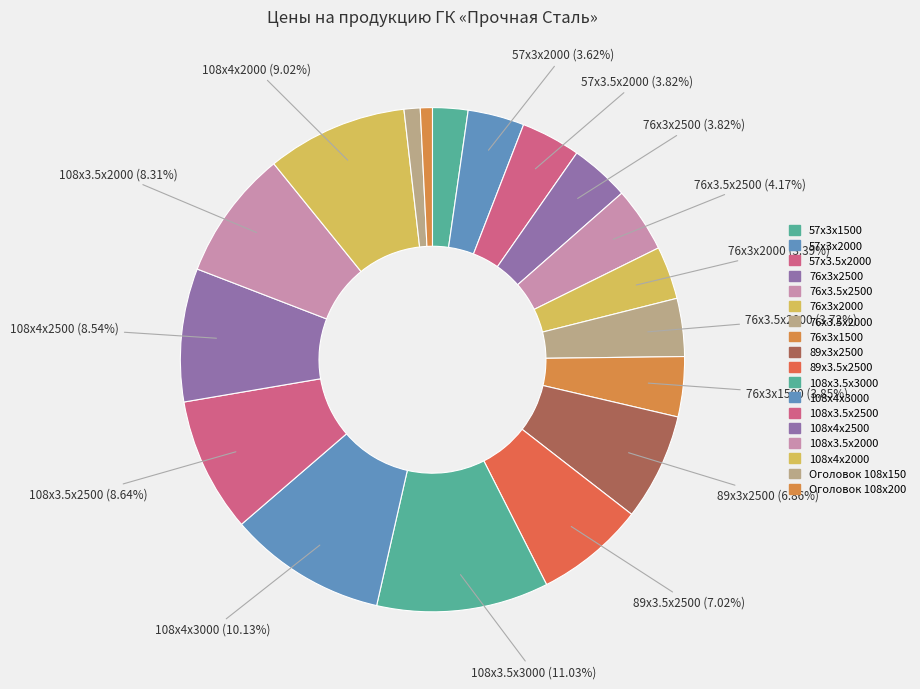

To the nearest percent, what is the combined percentage of 89x3.5х2500 and 108x4х2000?

16%